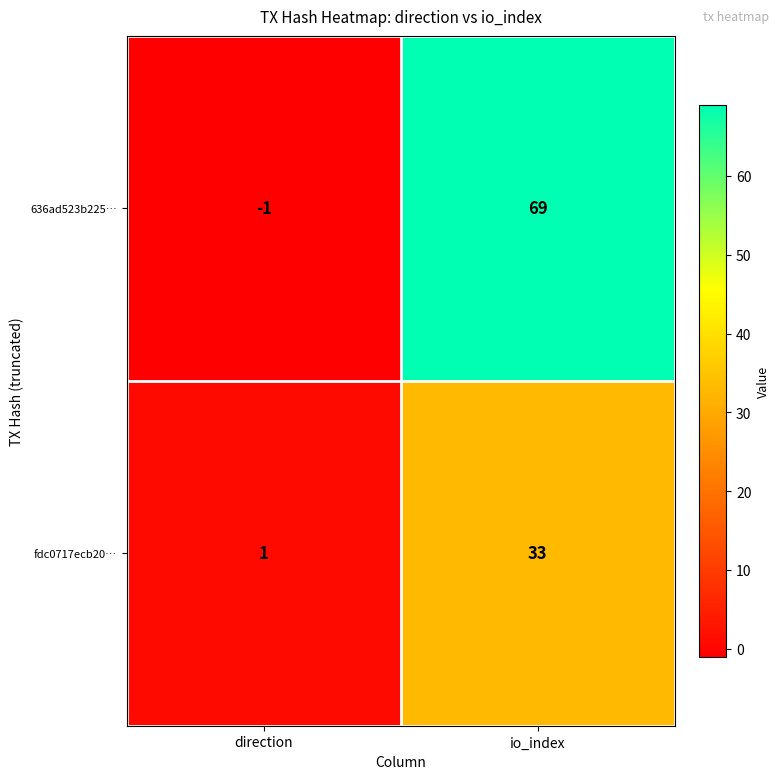

Which label corresponds to the largest value in the chart?

io_index